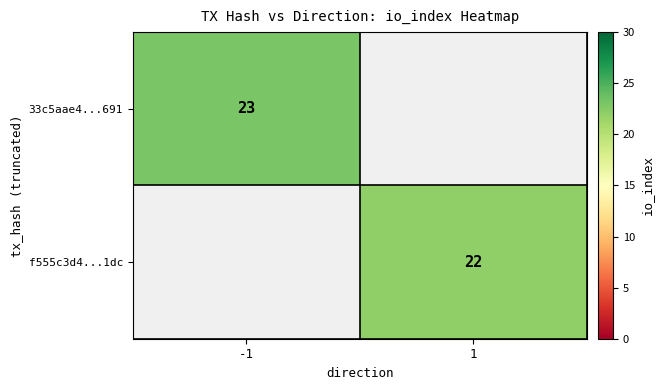

Which category has the lowest value across all series?

1